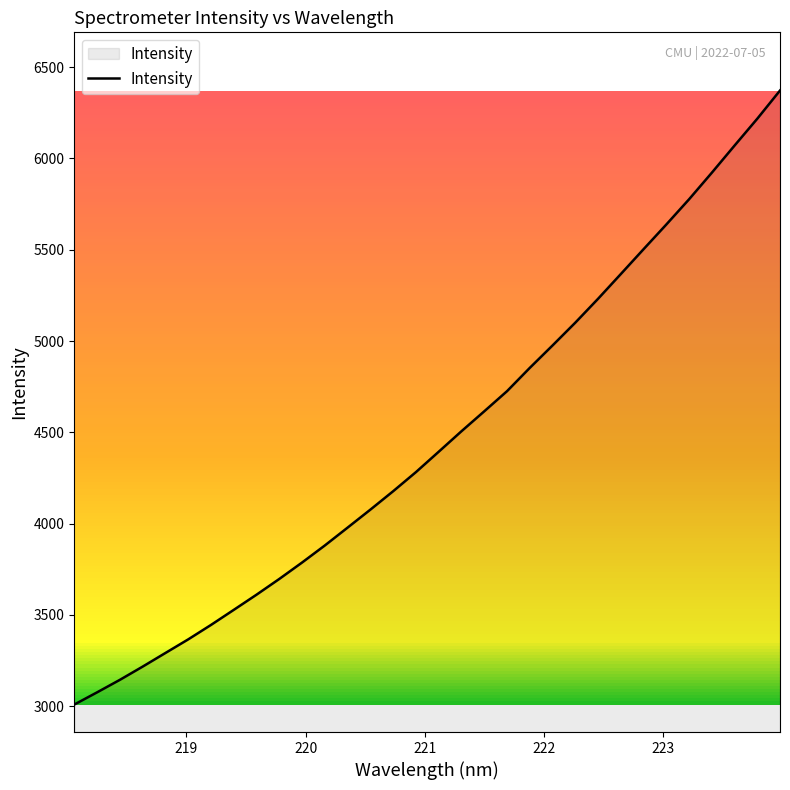

What is the greatest value displayed?

6371.9